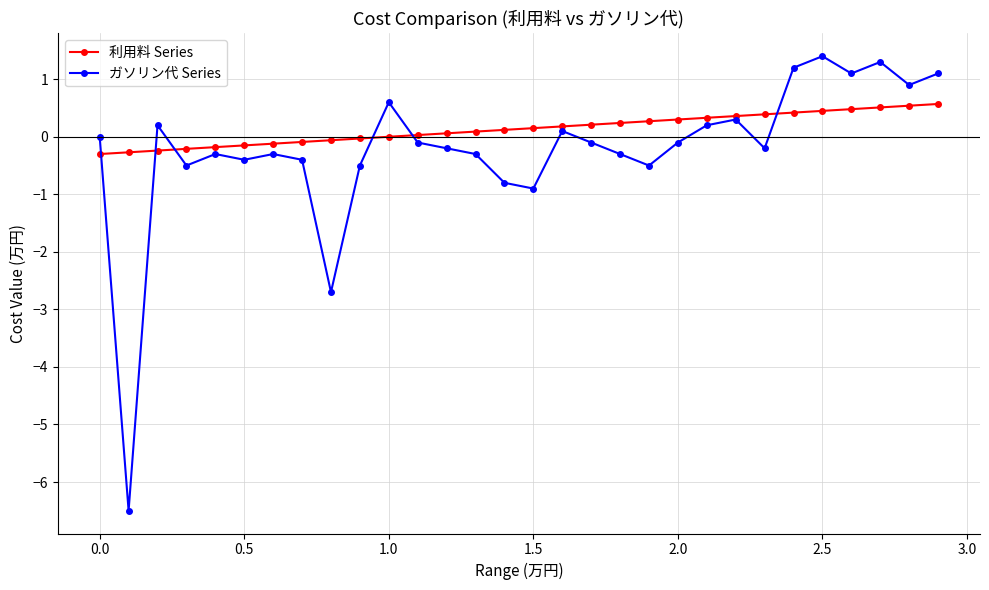

List the series in order of their overall mean, lowest first.

ガソリン代 Series, 利用料 Series